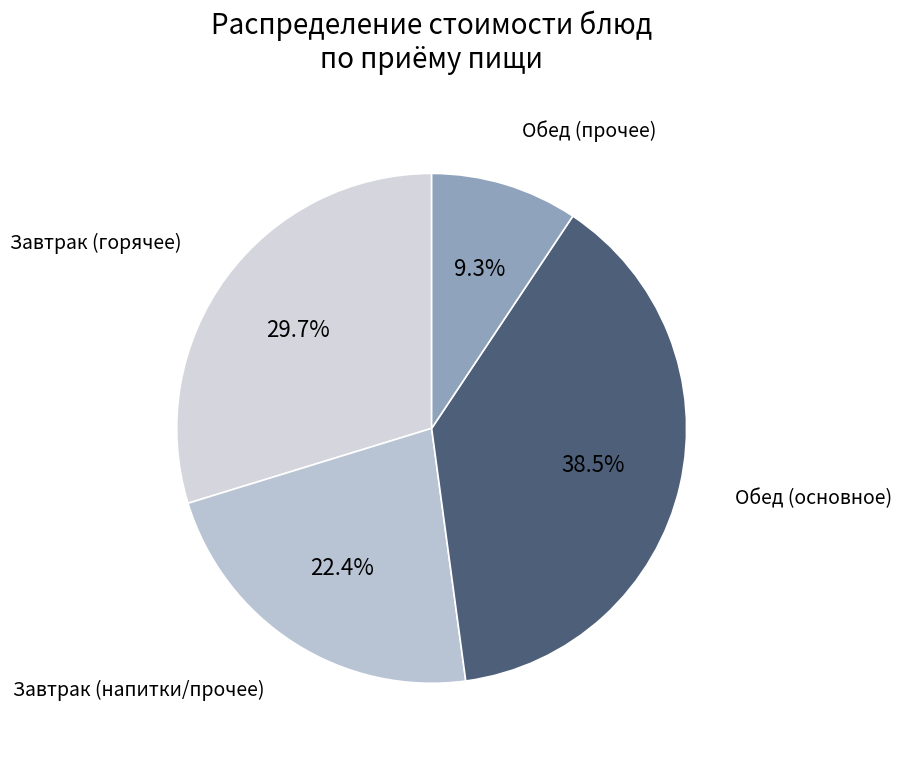

Count the number of slices in the pie.

4